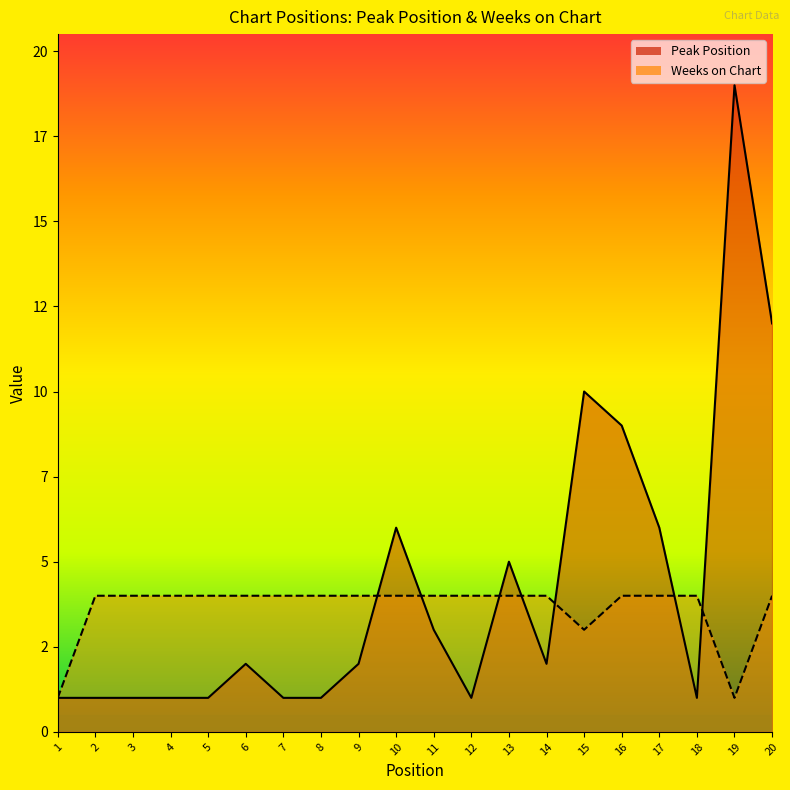

What is the average value of the Weeks on Chart series?

4